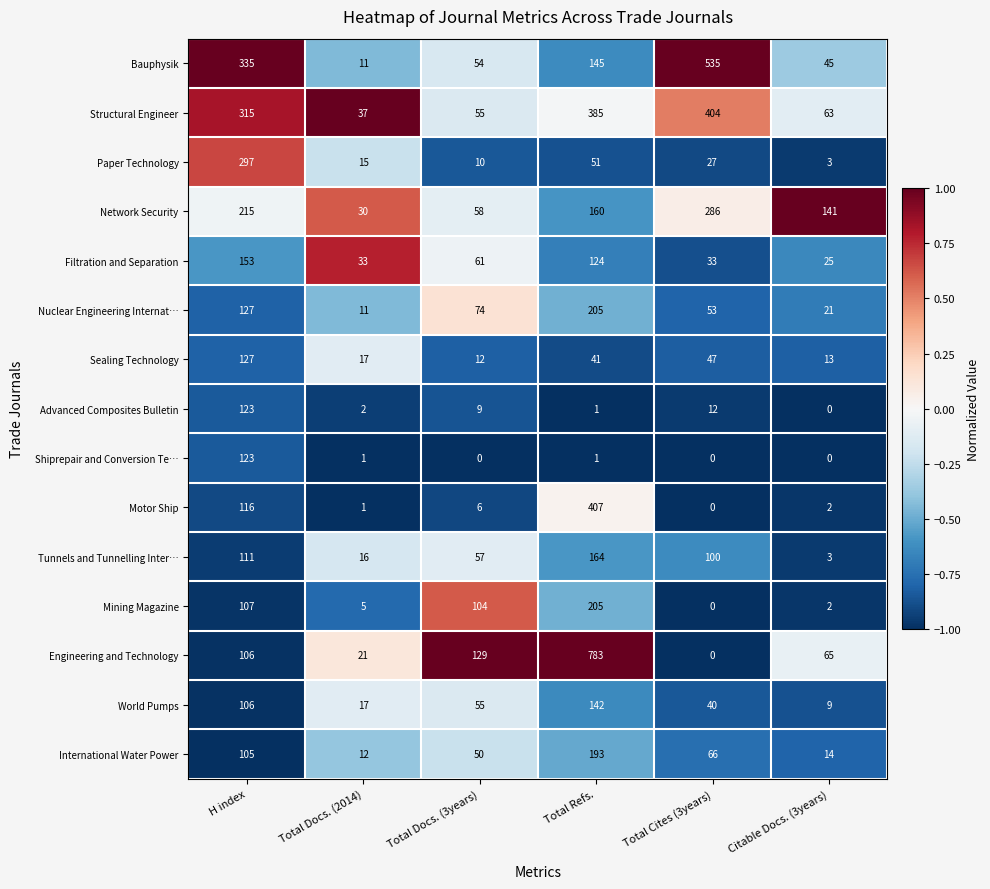

What is the spread (max minus min) of values at Total Cites (3years)?

535